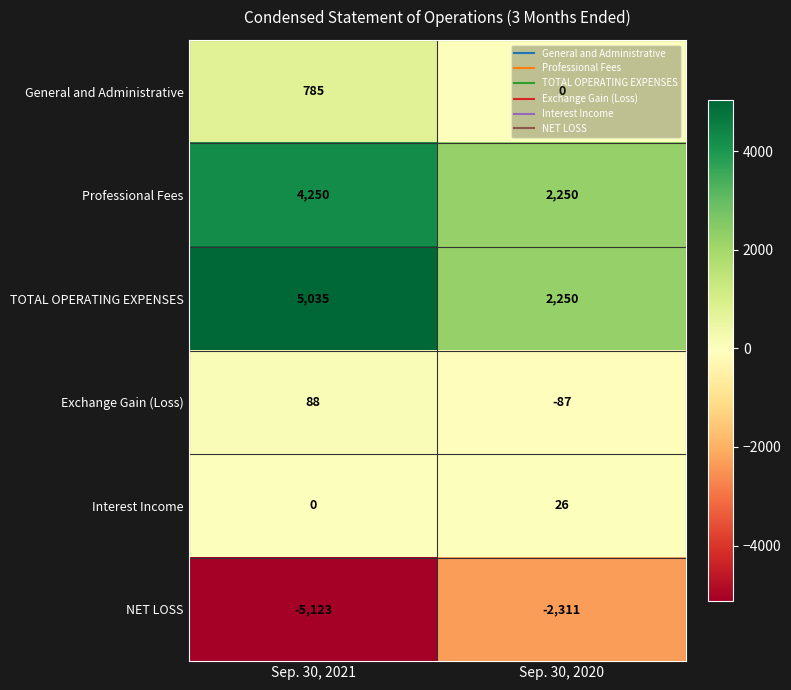

True or false: Exchange Gain (Loss) has a value of -26 at Sep. 30, 2020.

False